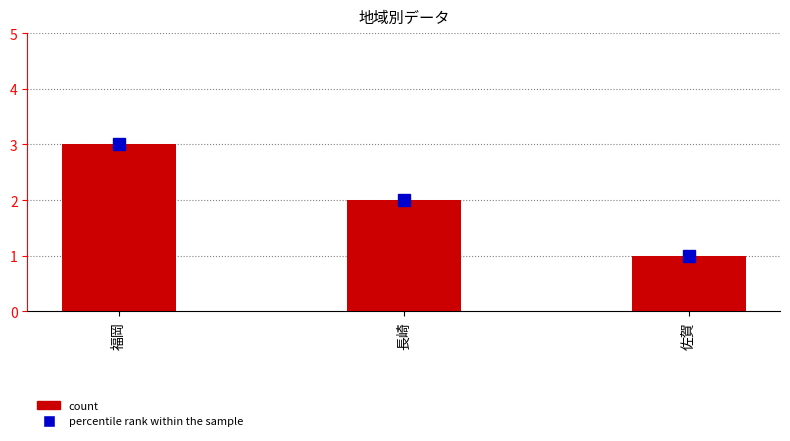

List the labels in order of value, largest first.

福岡, 長崎, 佐賀